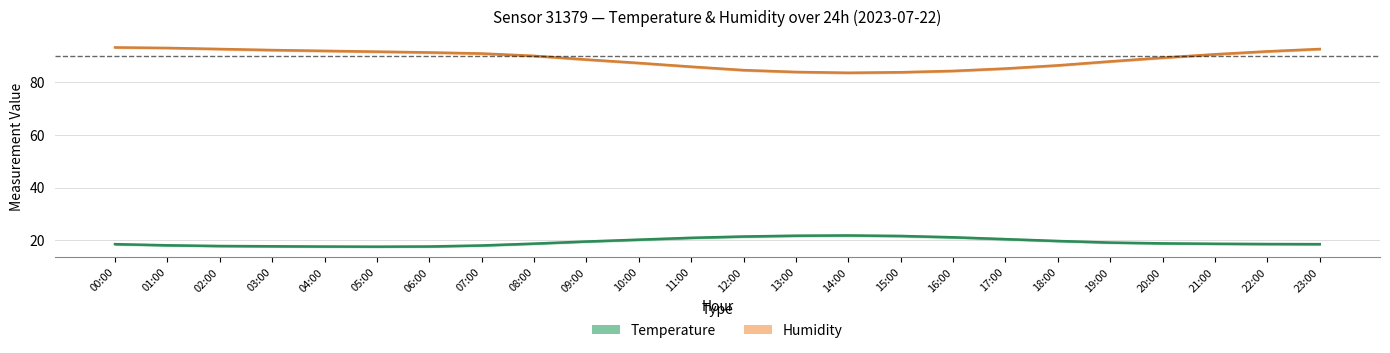

Is the value of Temperature at 19:00 greater than the value of Humidity at 05:00?

No